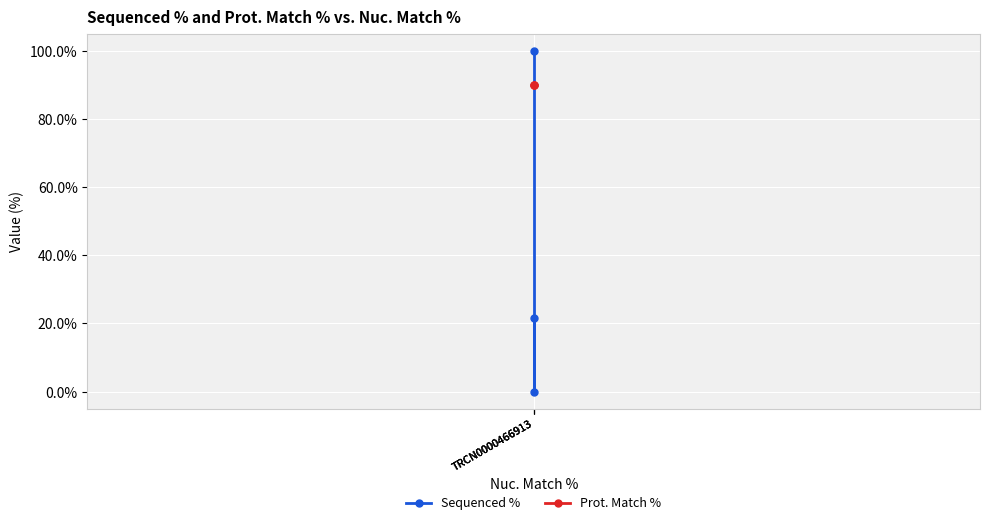

Rank the categories by Sequenced % value from lowest to highest.

TRCN0000466913, TRCN0000466913, TRCN0000466913